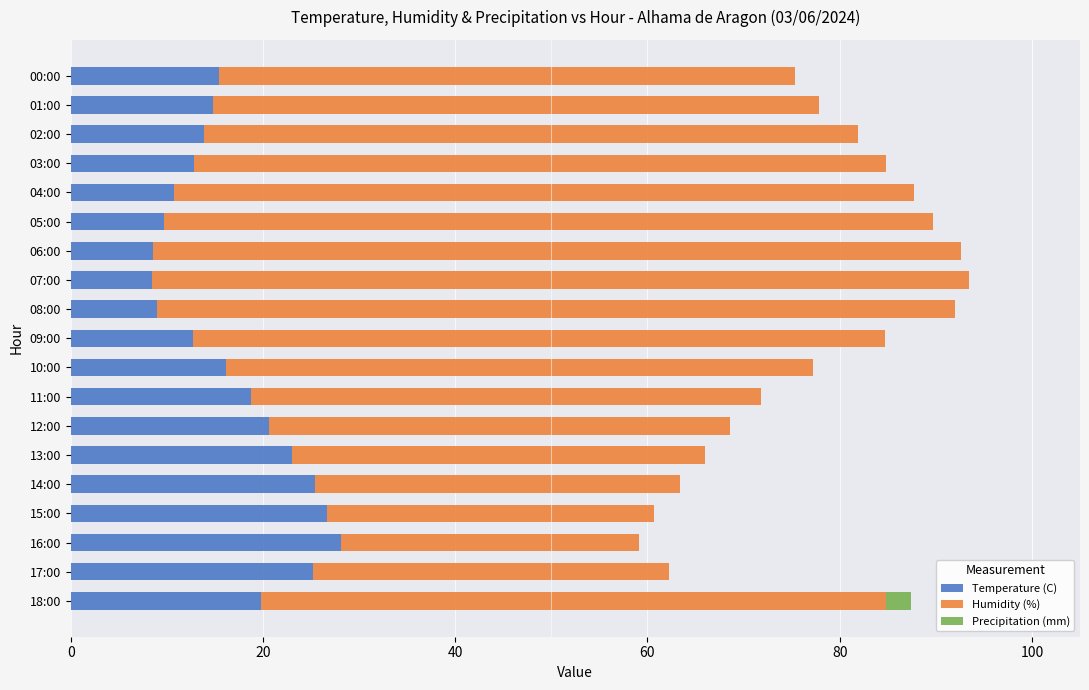

What is the maximum value for Temperature (C)?

28.1